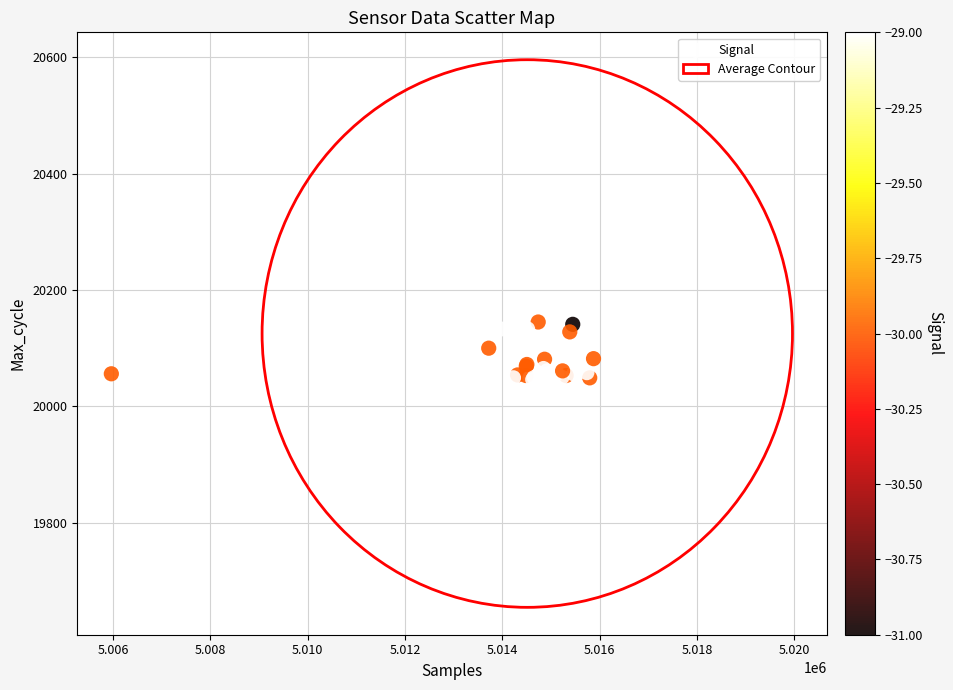

What Y value in the scatter plot is closest to 20307?

20168